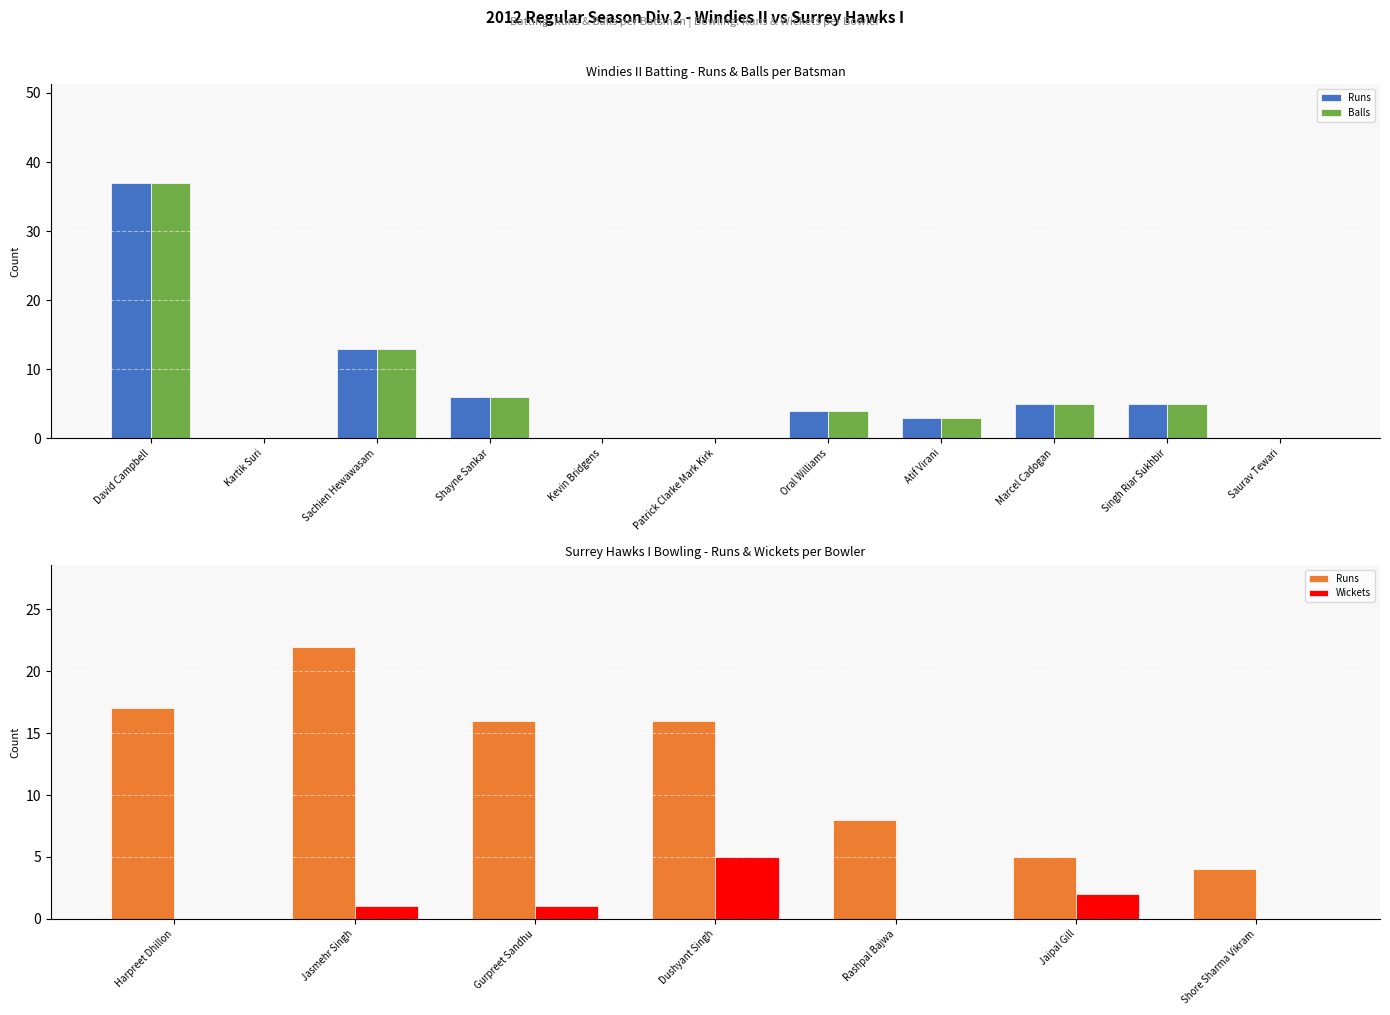

What is the label of the 9th bar from the left?

Marcel Cadogan